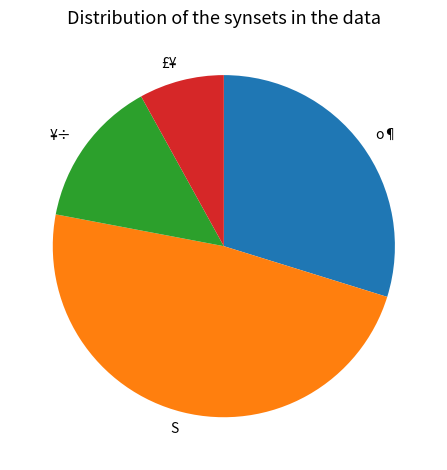

Does ¥÷ account for over 50% of the chart?

No